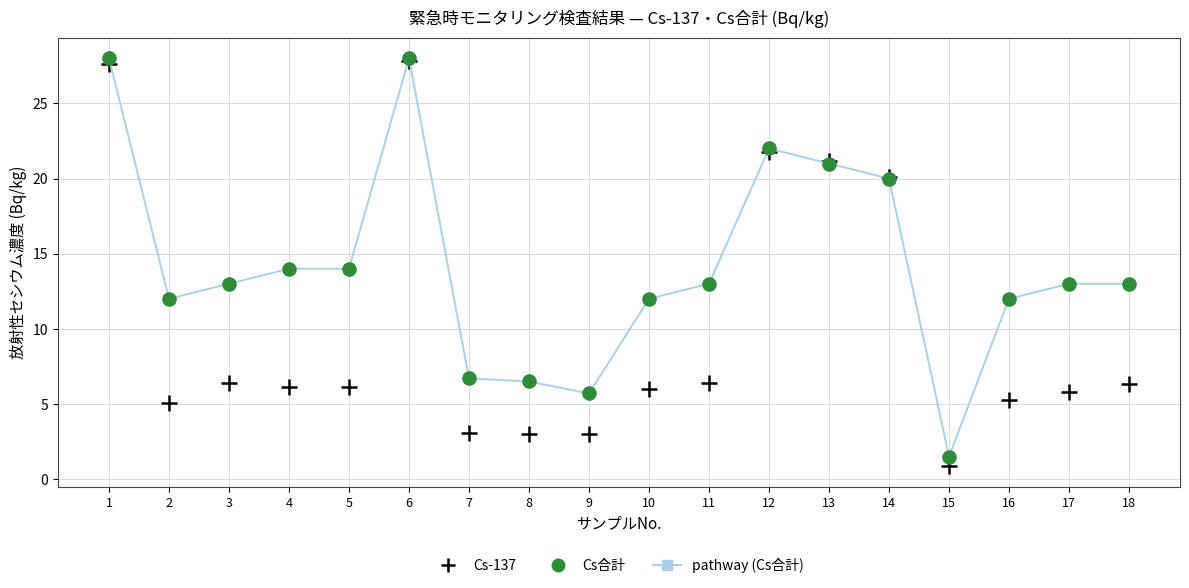

What is the total value across all series at 5?

20.1